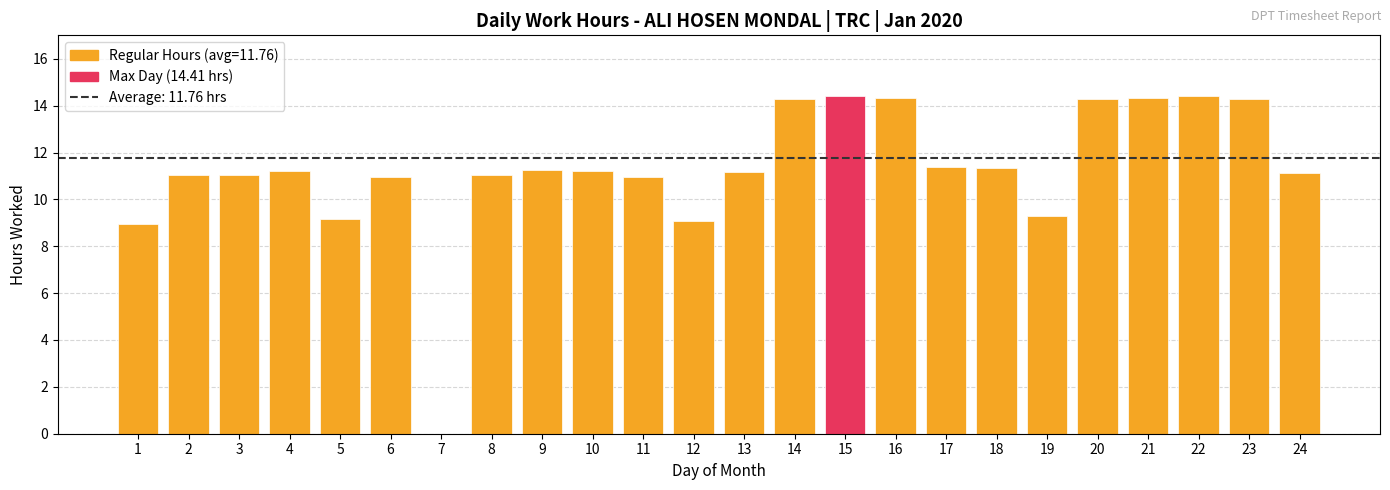

What is the greatest value displayed?

14.4